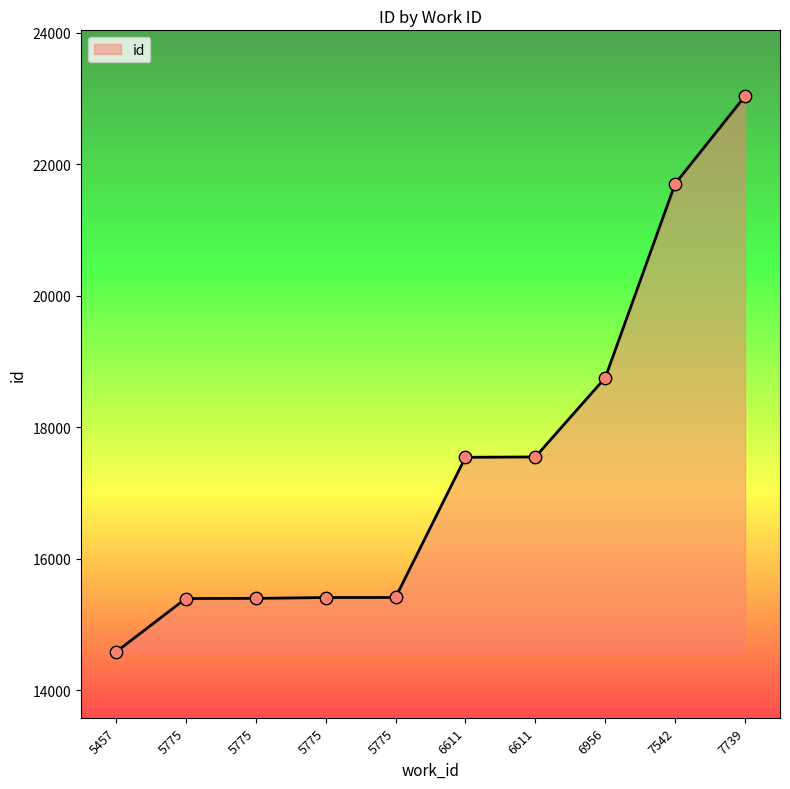

How many lines are shown in the chart?

1